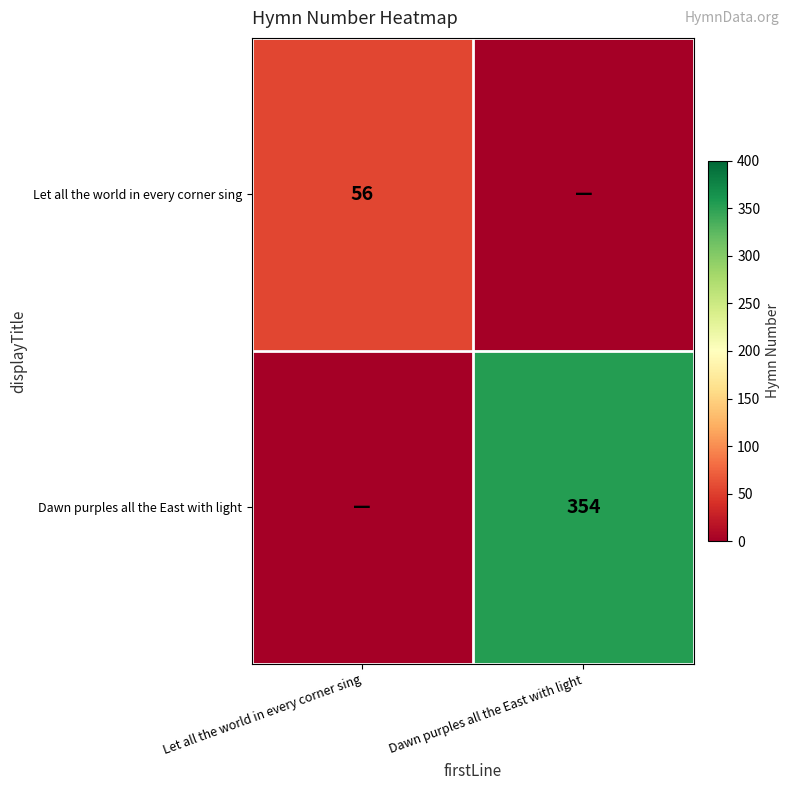

The Dawn purples all the East with light series shows 354 at Dawn purples all the East with light. True or false?

True